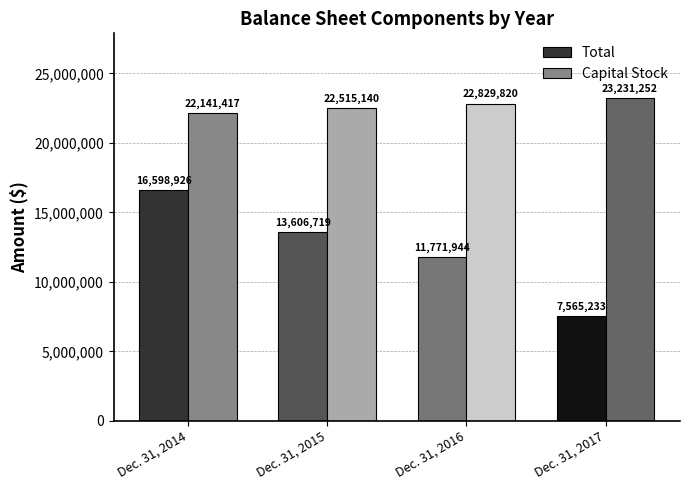

Rank the series by their average value, from highest to lowest.

Capital Stock, Total